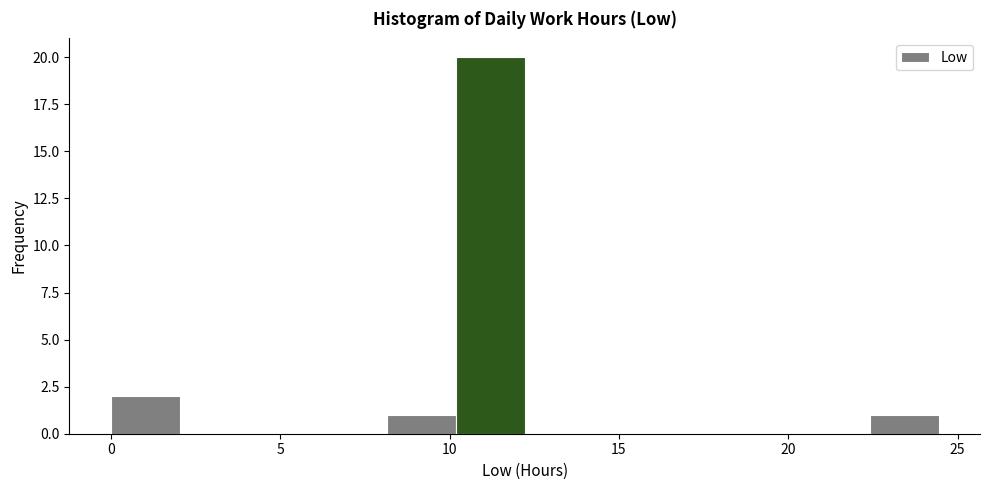

Reading left to right, transcribe this chart: for each bar, give the range it covers on the x-axis and its height. Neither the bar edges nor the heights are printed on the chart, so give them approximately, as read against the axes.

0.0 to 2.0: 2
2.0 to 4.0: 0
4.0 to 6.0: 0
6.0 to 8.0: 0
8.0 to 10.0: 1
10.0 to 12.0: 20
12.0 to 14.5: 0
14.5 to 16.5: 0
16.5 to 18.5: 0
18.5 to 20.5: 0
20.5 to 22.5: 0
22.5 to 24.5: 1